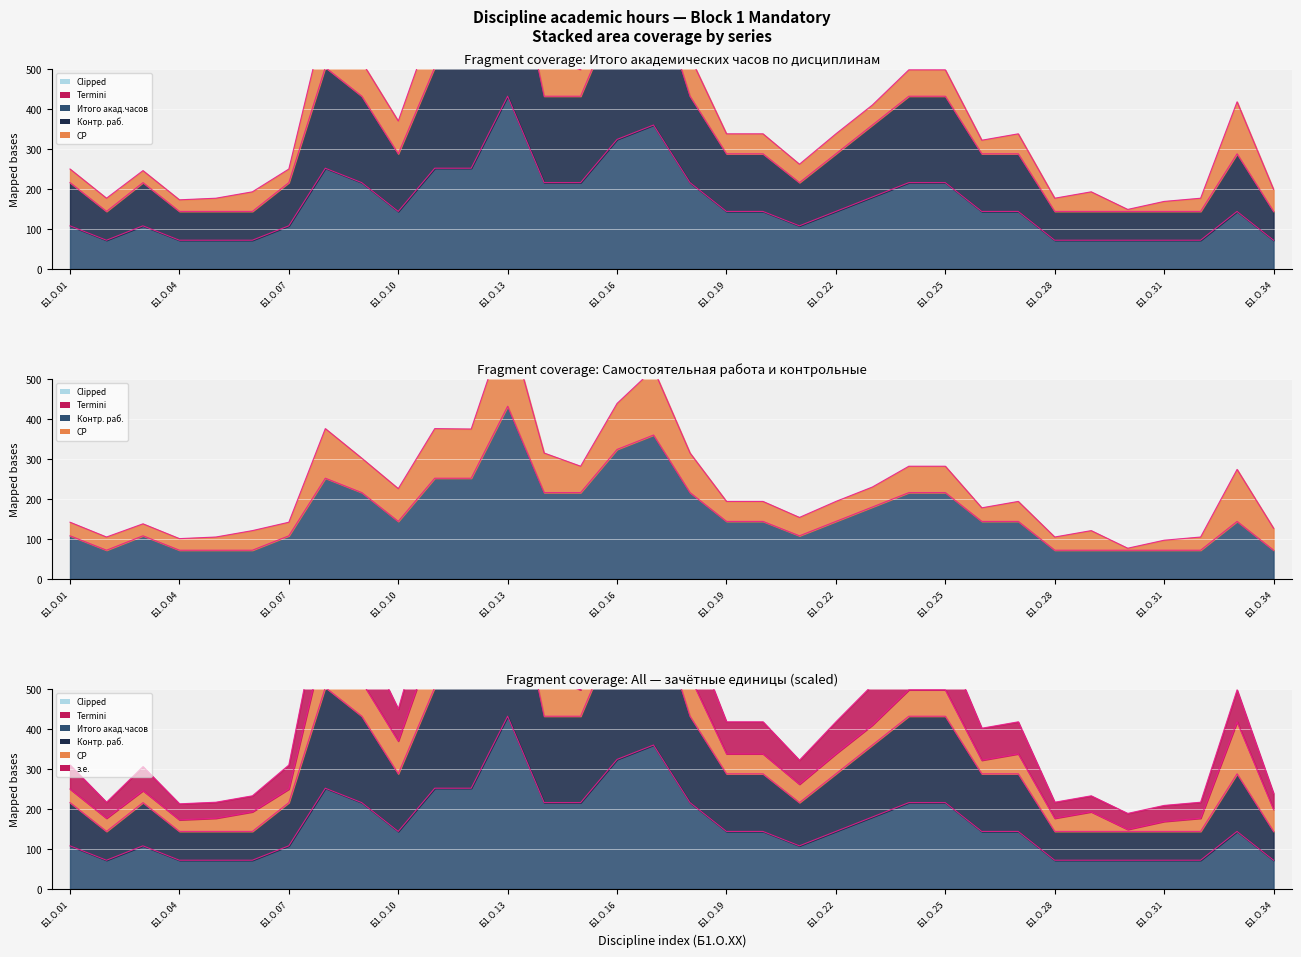

Is it true that з.е. equals 432 at Б1.О.13?

True